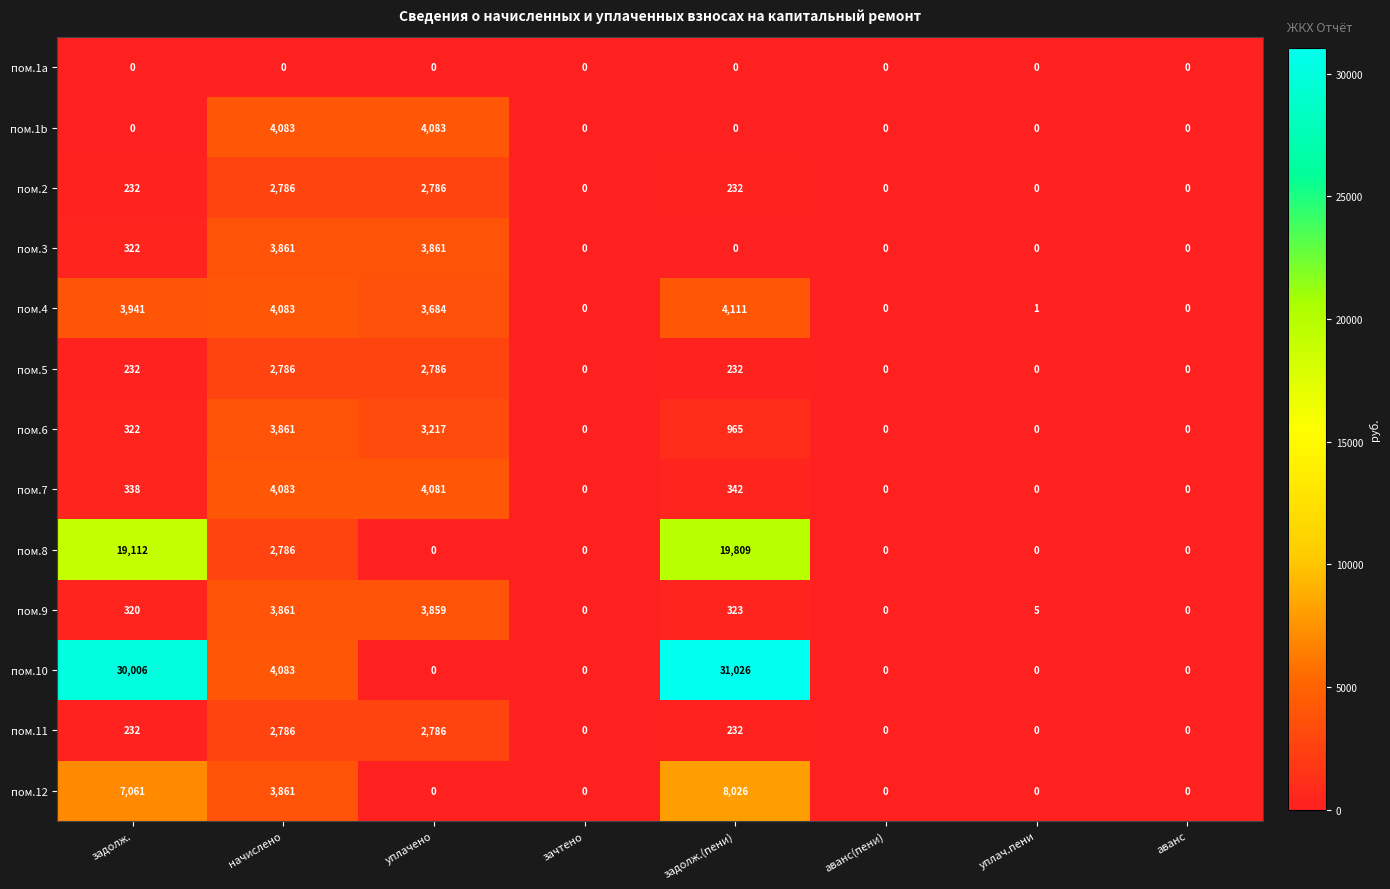

Between задолж. and уплач.пени, which series saw the biggest shift?

пом.10